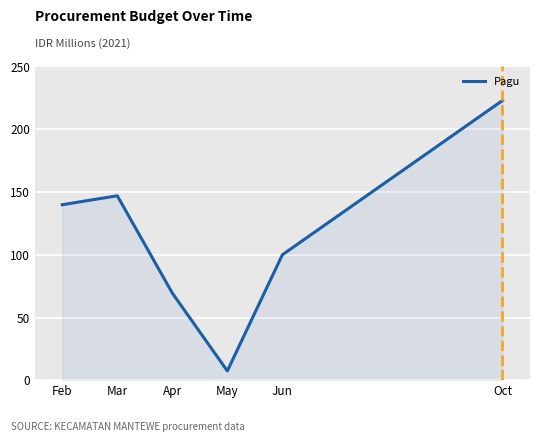

At which category does the data reach its first local peak?

Mar